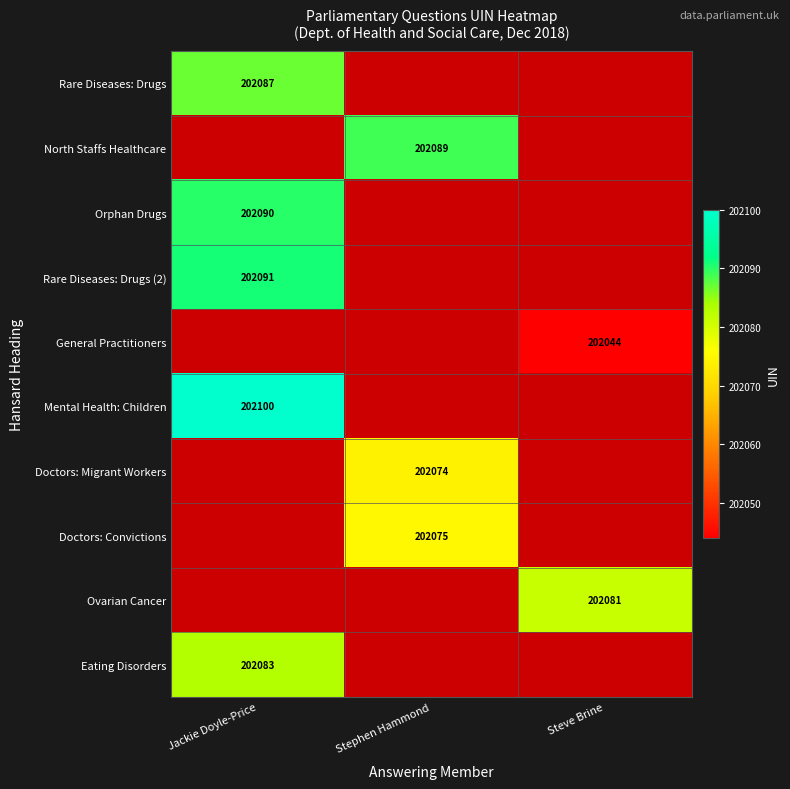

The value of Rare Diseases: Drugs at Jackie Doyle-Price is 202087. True or false?

True